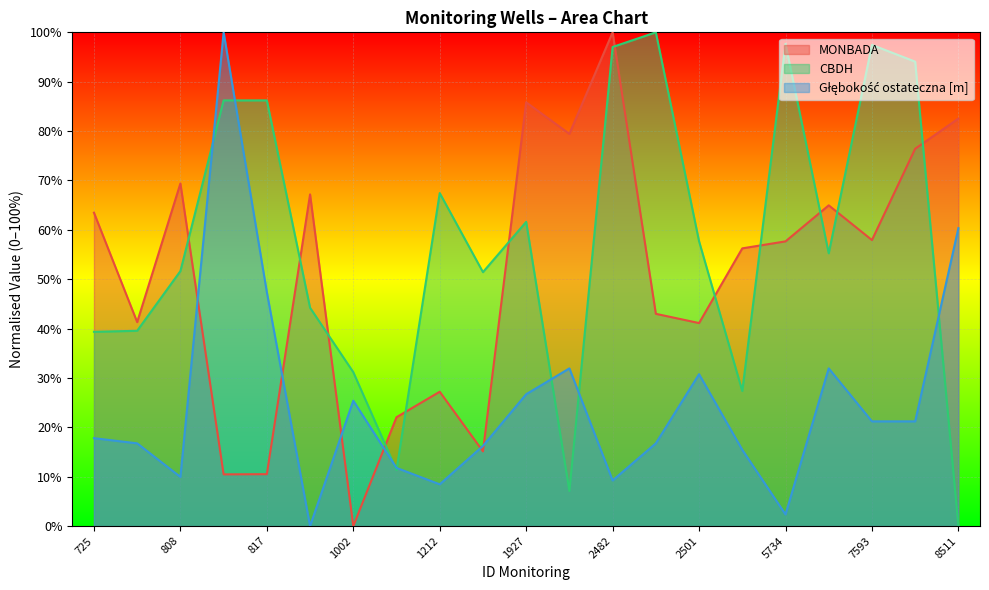

What is the value of the Głębokość ostateczna [m] point at the 9th from the left?

8.5